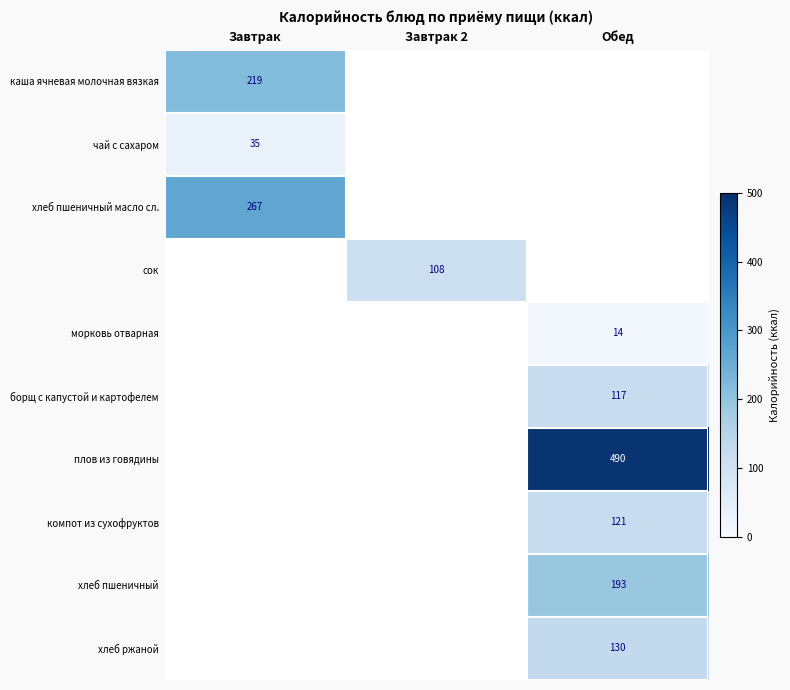

Is it true that хлеб ржаной equals 40 at Обед?

False